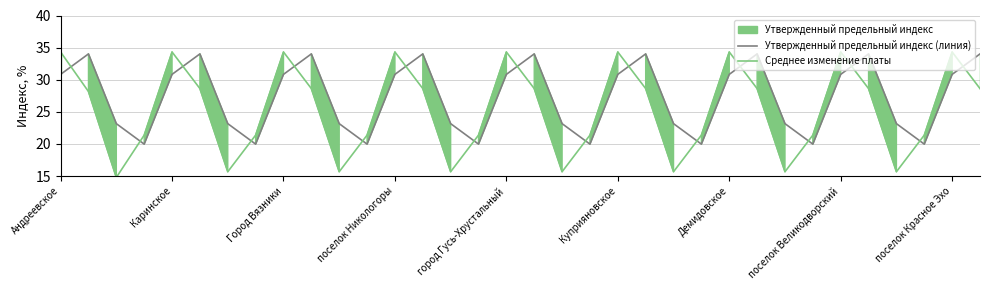

What is the maximum value for Утвержденный предельный индекс (линия)?

34.0